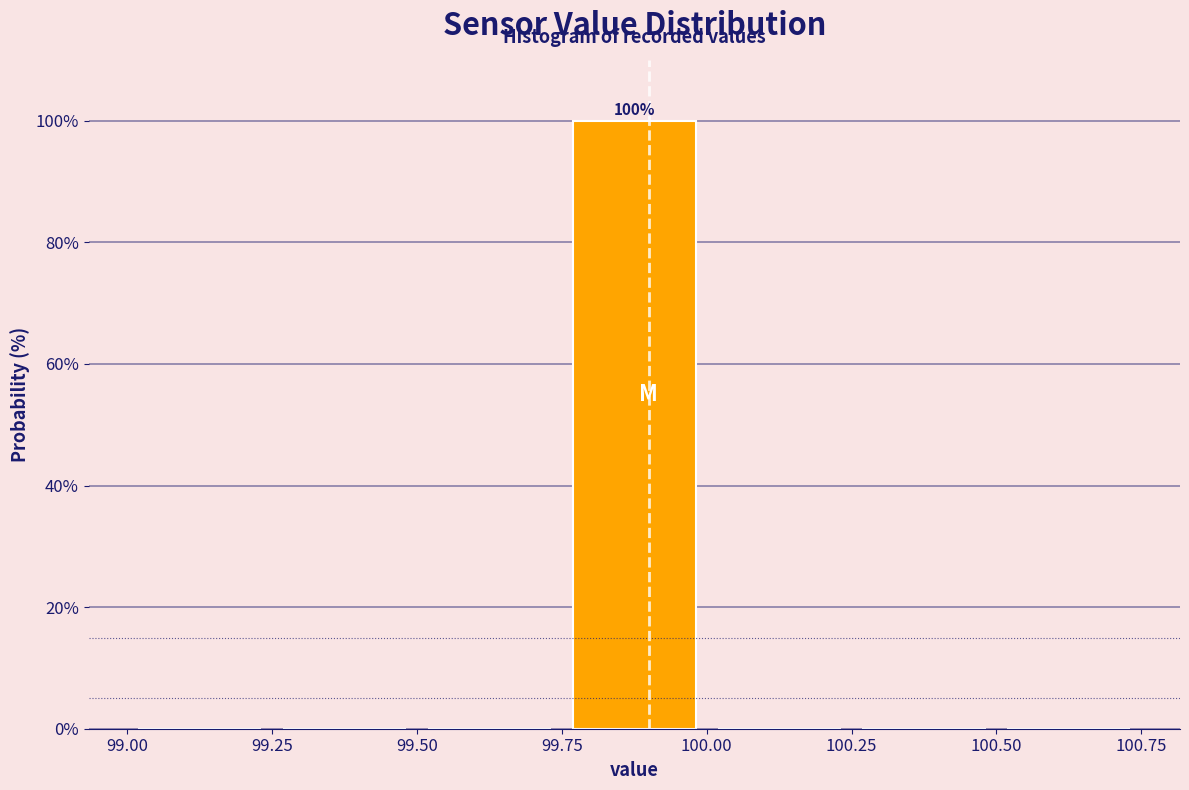

Over which range of the x-axis is the bar tallest?

99.75 to 100.00